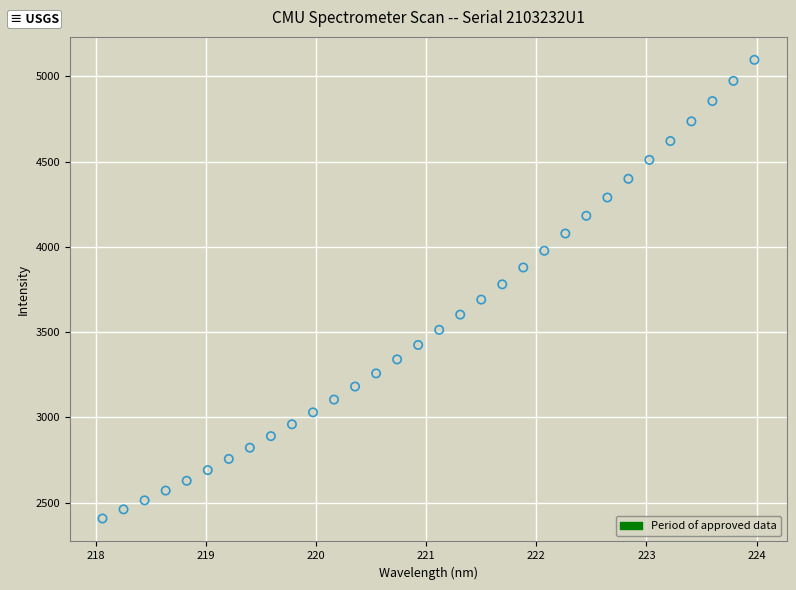

What is the range of X values (max minus min)?

5.9